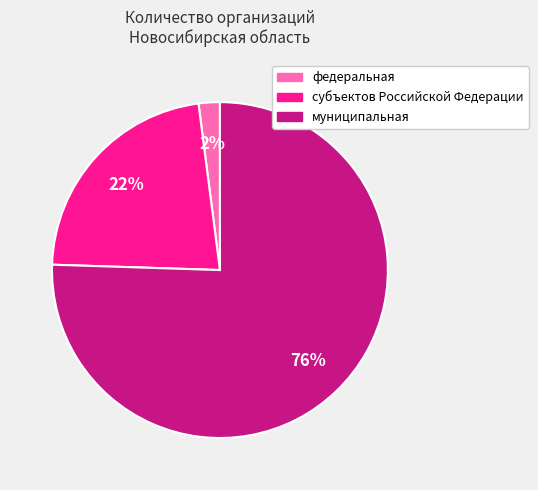

Which has a higher value, субъектов Российской Федерации or федеральная?

субъектов Российской Федерации